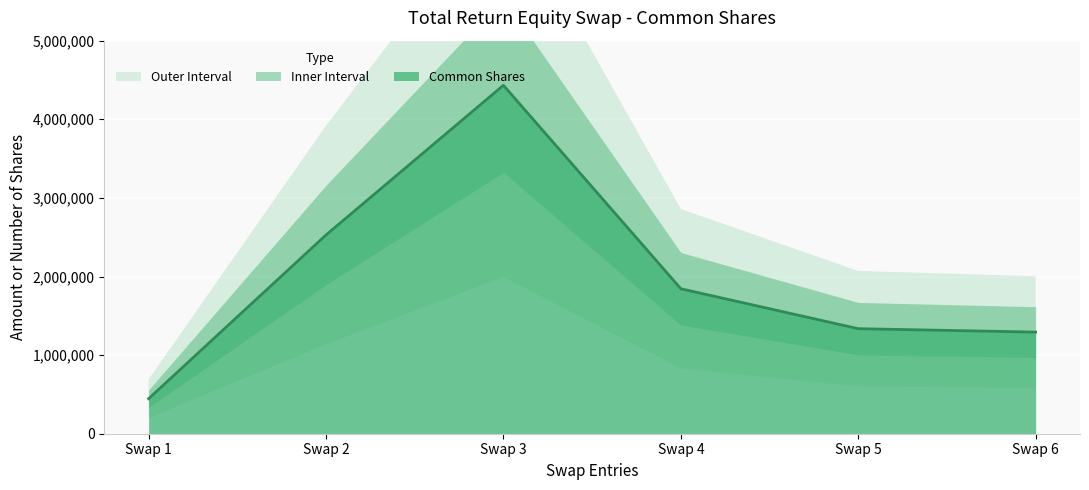

What is the change in value from Swap 3 to Swap 6?

-3139700